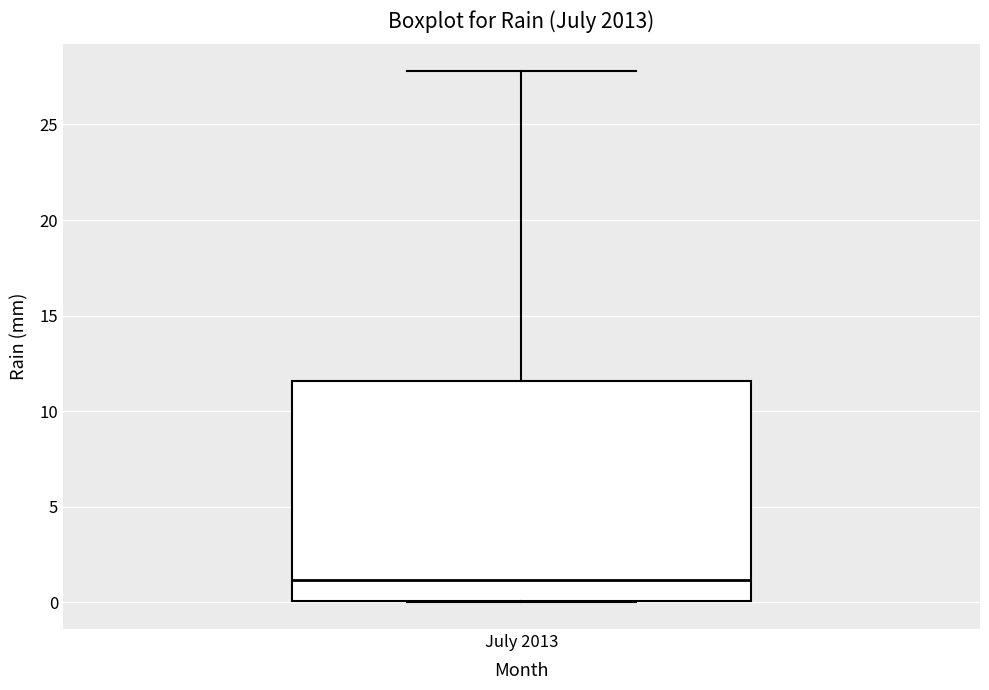

Transcribe this box plot: give where the median line is, the range the box spans, and where the two whiskers end, as read against the y-axis. The values are not printed on the chart, so give them approximately, as read against the axis.

median 1.0, box 0.0 to 11.5, whiskers 0.0 to 28.0